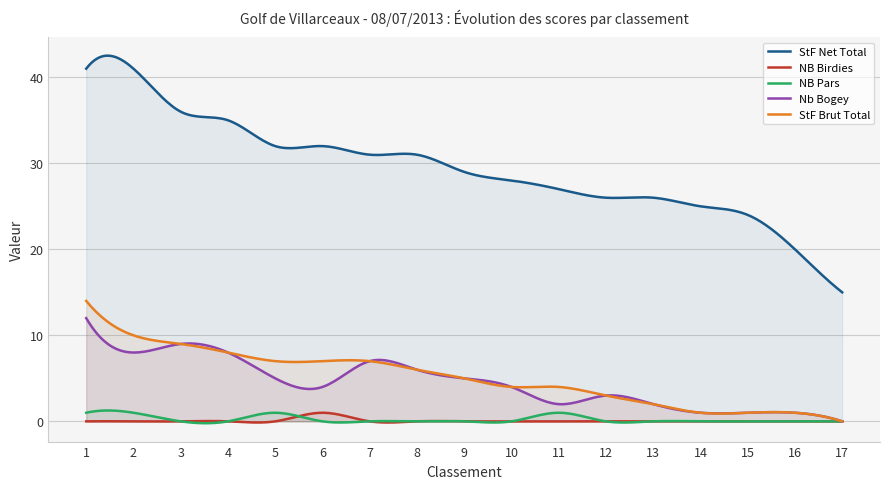

The StF Net Total series shows 36 at 3. True or false?

True